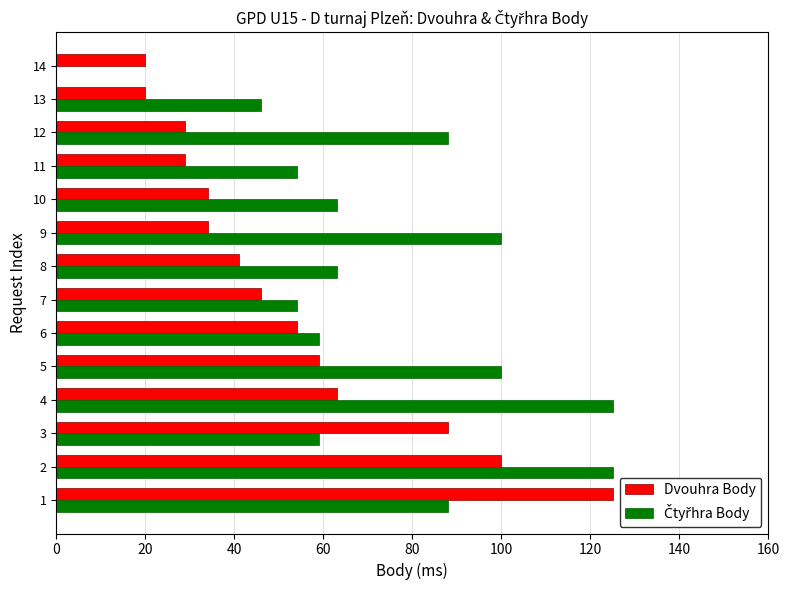

What is the total value across all series at 14?

20